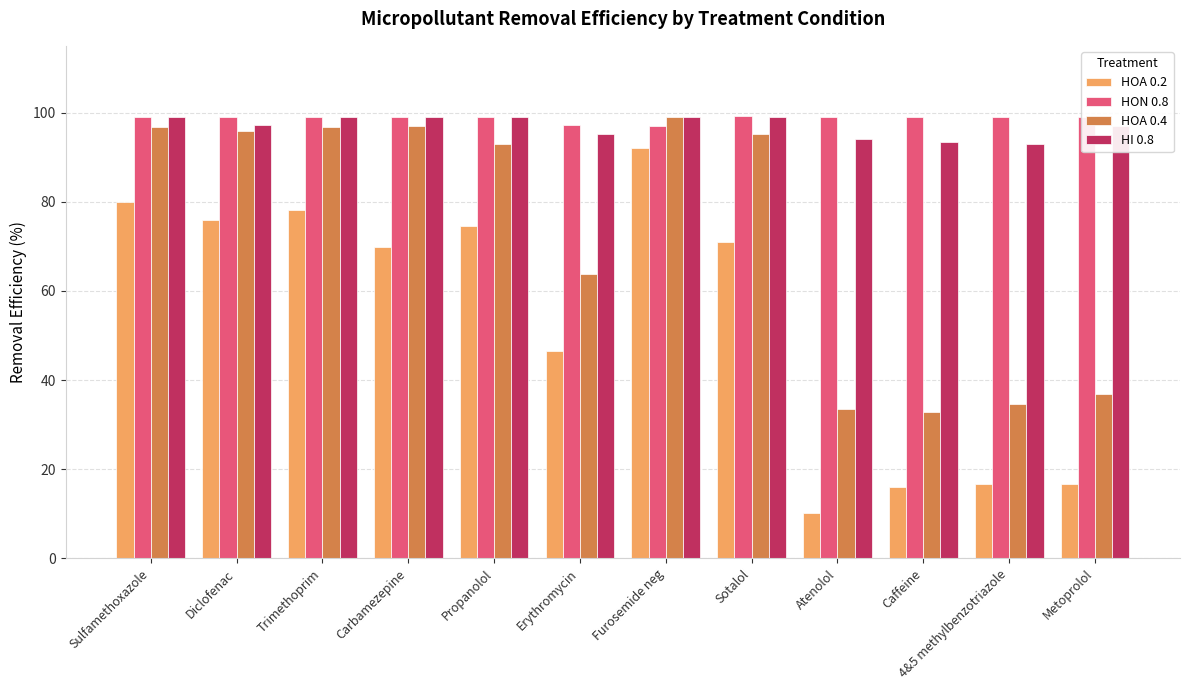

How many series are shown in this chart?

4